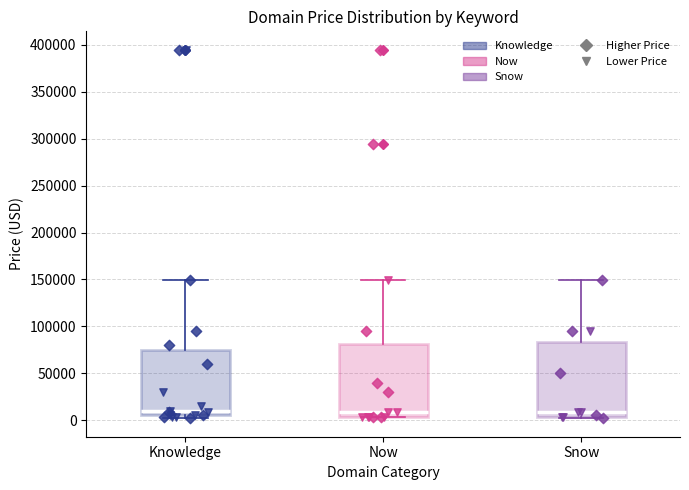

Reading left to right, read every box against the y-axis: the position of its median line, the range the box covers, and the ends of its whiskers. The values are not printed on the chart, so give them approximately, as read against the axis.

Knowledge: median 10000, box 5000 to 75000, whiskers 0 to 150000
Now: median 10000, box 5000 to 80000, whiskers 5000 to 150000
Snow: median 10000, box 5000 to 85000, whiskers 0 to 150000